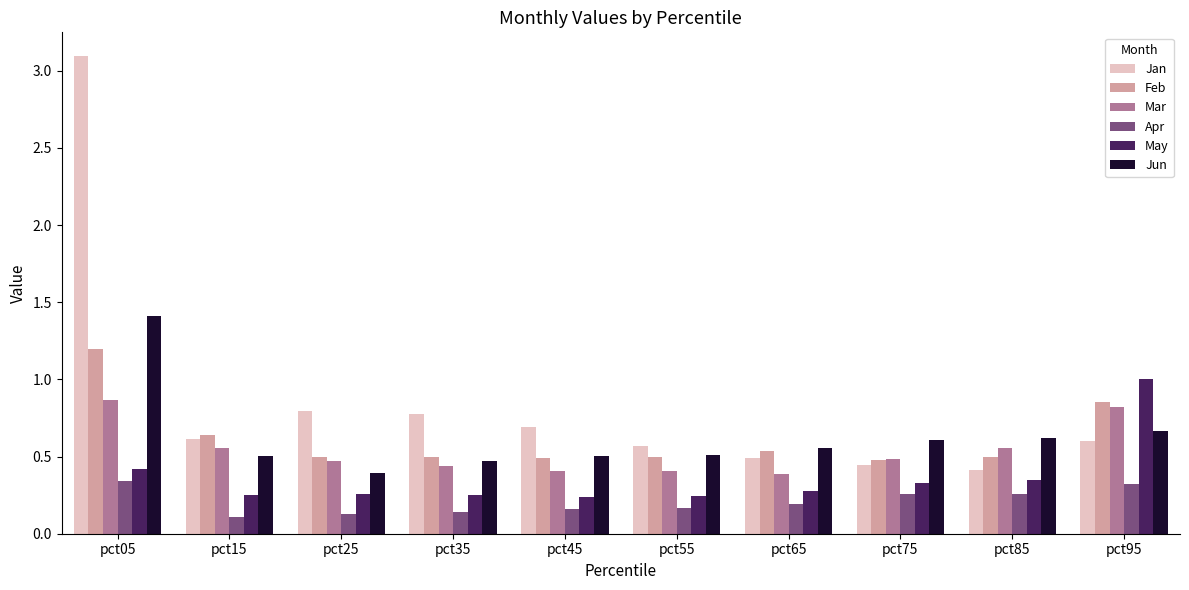

Does the chart contain stacked bars?

No